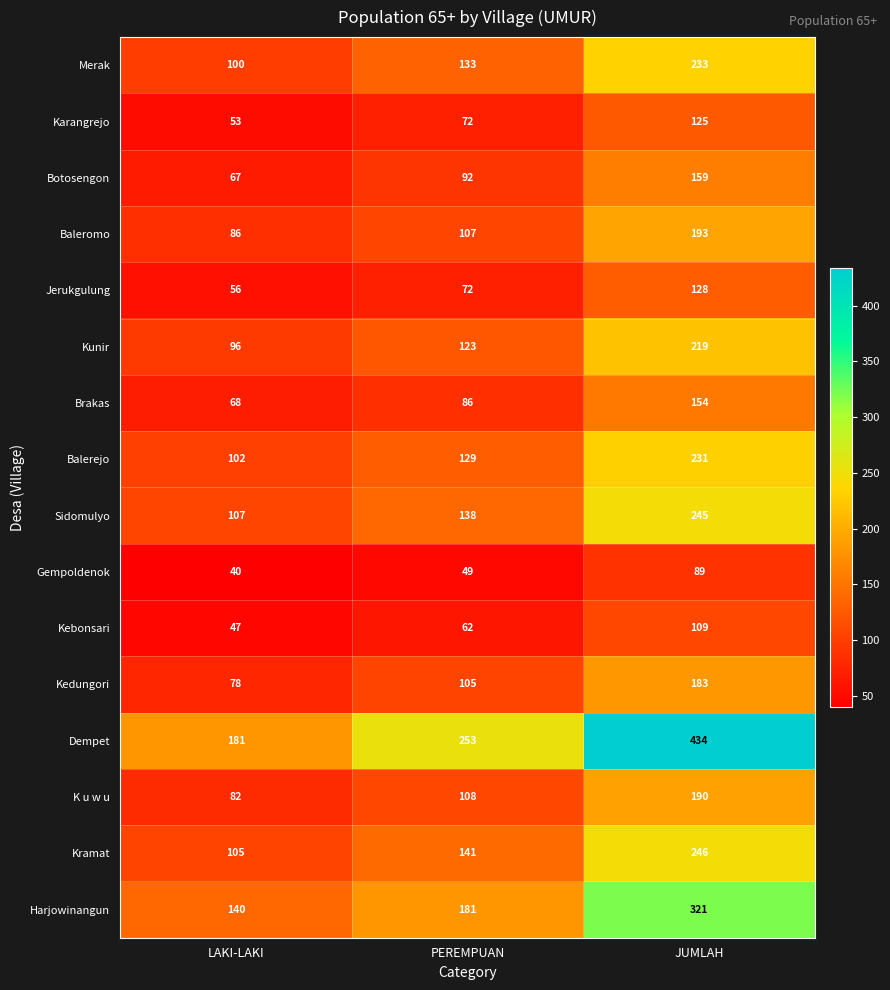

Rank the series at JUMLAH from highest to lowest value.

Dempet, Harjowinangun, Kramat, Sidomulyo, Merak, Balerejo, Kunir, Baleromo, K u w u, Kedungori, Botosengon, Brakas, Jerukgulung, Karangrejo, Kebonsari, Gempoldenok